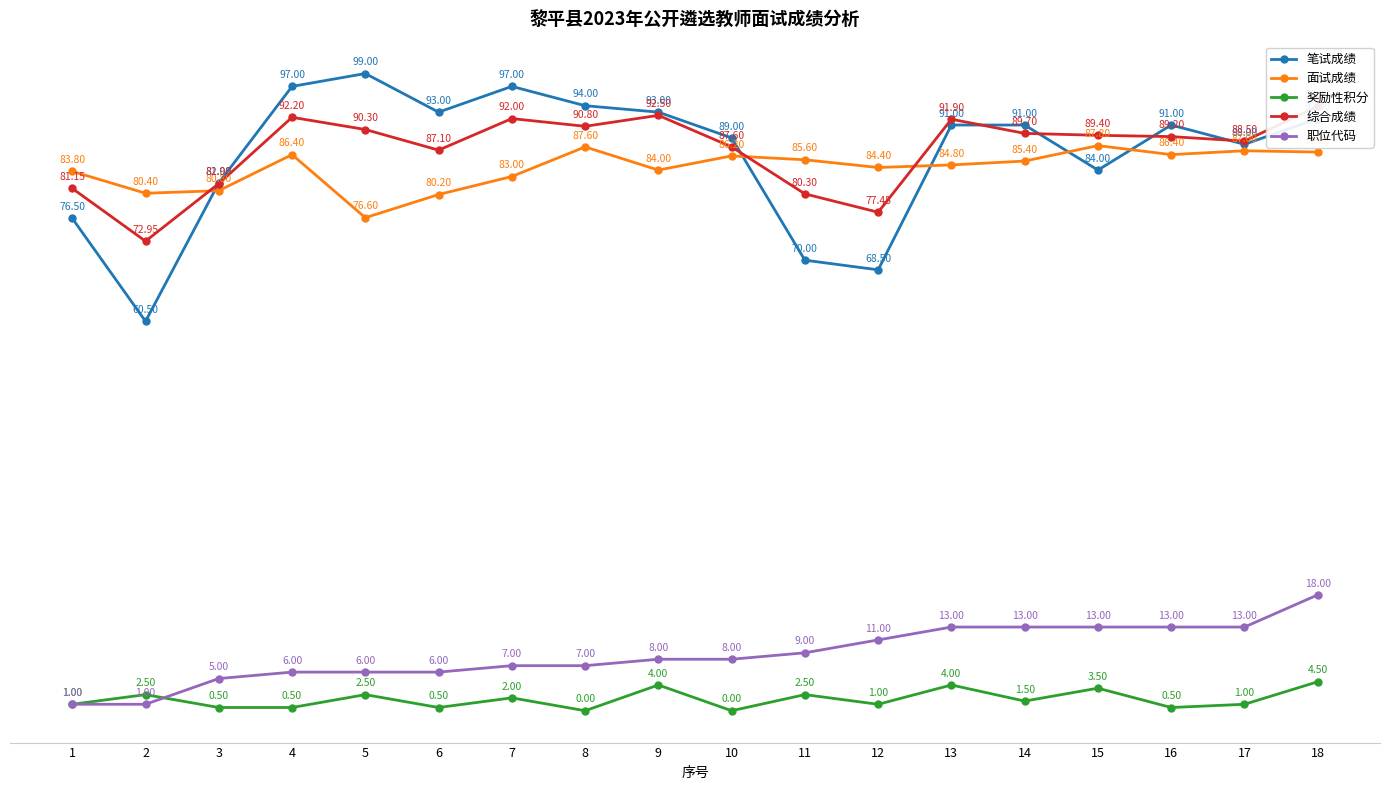

Rank the series by their maximum value, from lowest to highest.

奖励性积分, 职位代码, 面试成绩, 综合成绩, 笔试成绩